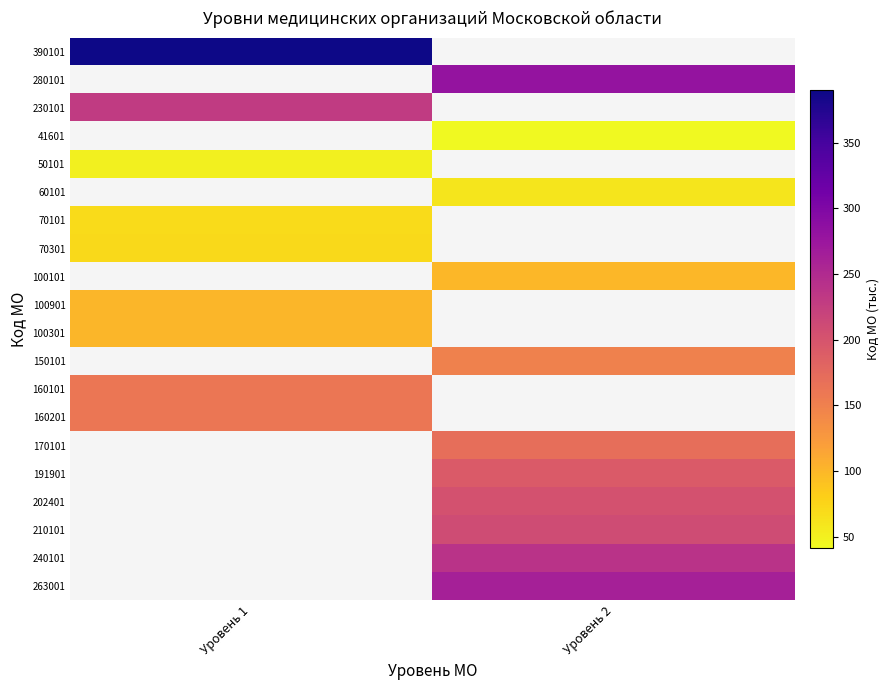

What is the minimum value shown in the chart?

41.6